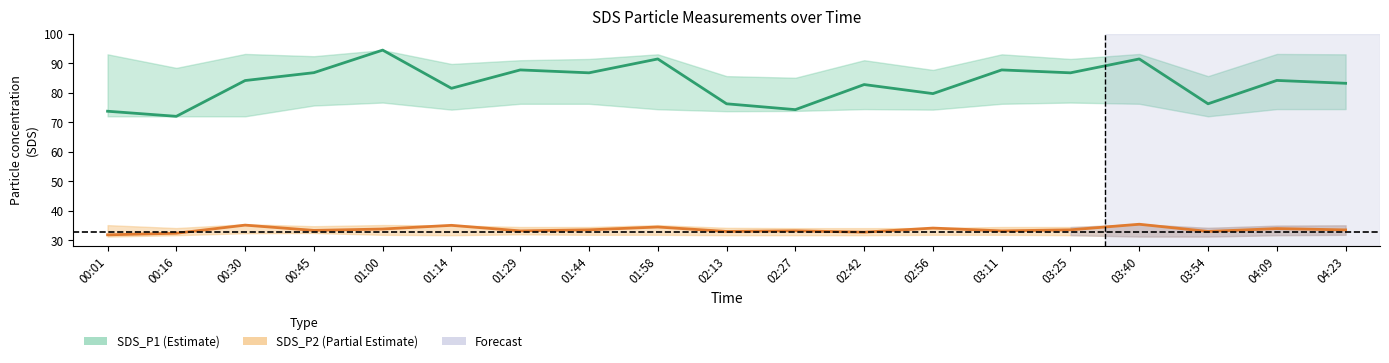

In SDS_P1 (Estimate), how many points are lower than both neighbors (excluding endpoints)?

7